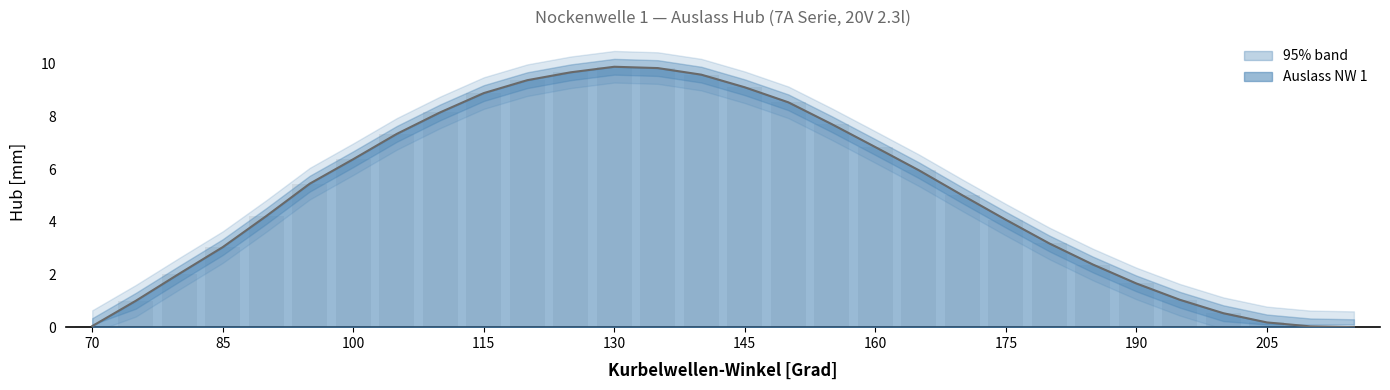

What is the value of the upper_band bar at the 6th from the left?

5.5